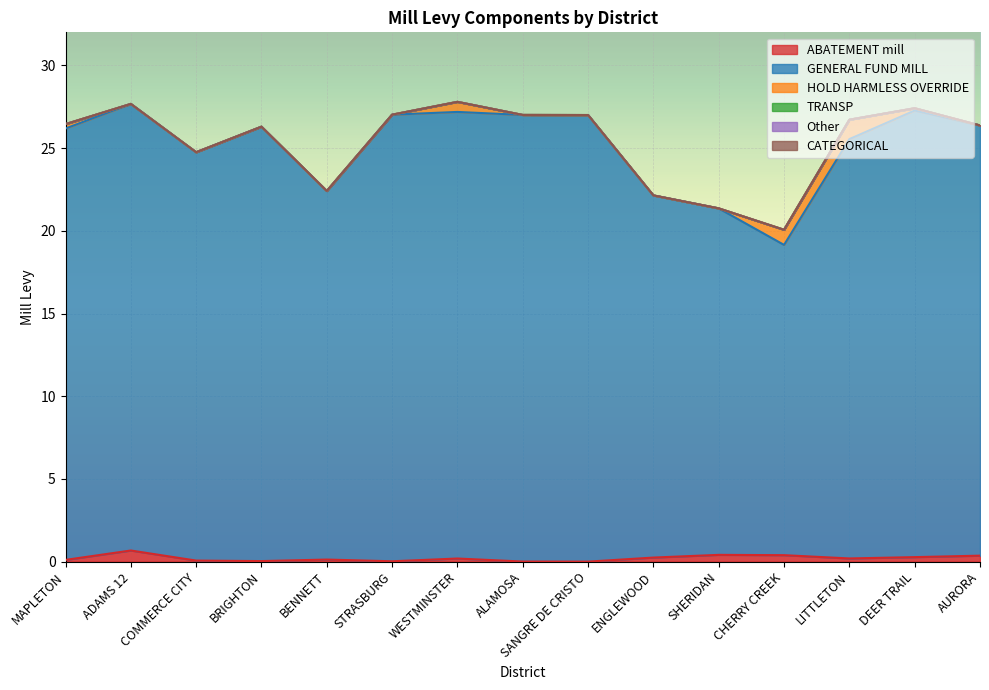

Reading left to right, transcribe all the data shown in this chart.

ABATEMENT mill: MAPLETON=0.1	ADAMS 12=0.7	COMMERCE CITY=0.1	BRIGHTON=0.0	BENNETT=0.1	STRASBURG=0.0	WESTMINSTER=0.2	ALAMOSA=0.0	SANGRE DE CRISTO=0.0	ENGLEWOOD=0.2	SHERIDAN=0.4	CHERRY CREEK=0.4	LITTLETON=0.2	DEER TRAIL=0.3	AURORA=0.4
GENERAL FUND MILL: MAPLETON=26.1	ADAMS 12=27.0	COMMERCE CITY=24.7	BRIGHTON=26.3	BENNETT=22.3	STRASBURG=27.0	WESTMINSTER=27.0	ALAMOSA=27.0	SANGRE DE CRISTO=27.0	ENGLEWOOD=21.9	SHERIDAN=20.9	CHERRY CREEK=18.8	LITTLETON=25.4	DEER TRAIL=27.0	AURORA=26.0
HOLD HARMLESS OVERRIDE: MAPLETON=0.3	ADAMS 12=0.0	COMMERCE CITY=0.0	BRIGHTON=0.0	BENNETT=0.0	STRASBURG=0.0	WESTMINSTER=0.6	ALAMOSA=0.0	SANGRE DE CRISTO=0.0	ENGLEWOOD=0.0	SHERIDAN=0.0	CHERRY CREEK=0.9	LITTLETON=1.2	DEER TRAIL=0.1	AURORA=0.0
TRANSP: MAPLETON=0.0	ADAMS 12=0.0	COMMERCE CITY=0.0	BRIGHTON=0.0	BENNETT=0.0	STRASBURG=0.0	WESTMINSTER=0.0	ALAMOSA=0.0	SANGRE DE CRISTO=0.0	ENGLEWOOD=0.0	SHERIDAN=0.0	CHERRY CREEK=0.0	LITTLETON=0.0	DEER TRAIL=0.0	AURORA=0.0
Other: MAPLETON=0.0	ADAMS 12=0.0	COMMERCE CITY=0.0	BRIGHTON=0.0	BENNETT=0.0	STRASBURG=0.0	WESTMINSTER=0.0	ALAMOSA=0.0	SANGRE DE CRISTO=0.0	ENGLEWOOD=0.0	SHERIDAN=0.0	CHERRY CREEK=0.0	LITTLETON=0.0	DEER TRAIL=0.0	AURORA=0.0
CATEGORICAL: MAPLETON=0.0	ADAMS 12=0.0	COMMERCE CITY=0.0	BRIGHTON=0.0	BENNETT=0.0	STRASBURG=0.0	WESTMINSTER=0.0	ALAMOSA=0.0	SANGRE DE CRISTO=0.0	ENGLEWOOD=0.0	SHERIDAN=0.0	CHERRY CREEK=0.0	LITTLETON=0.0	DEER TRAIL=0.0	AURORA=0.0